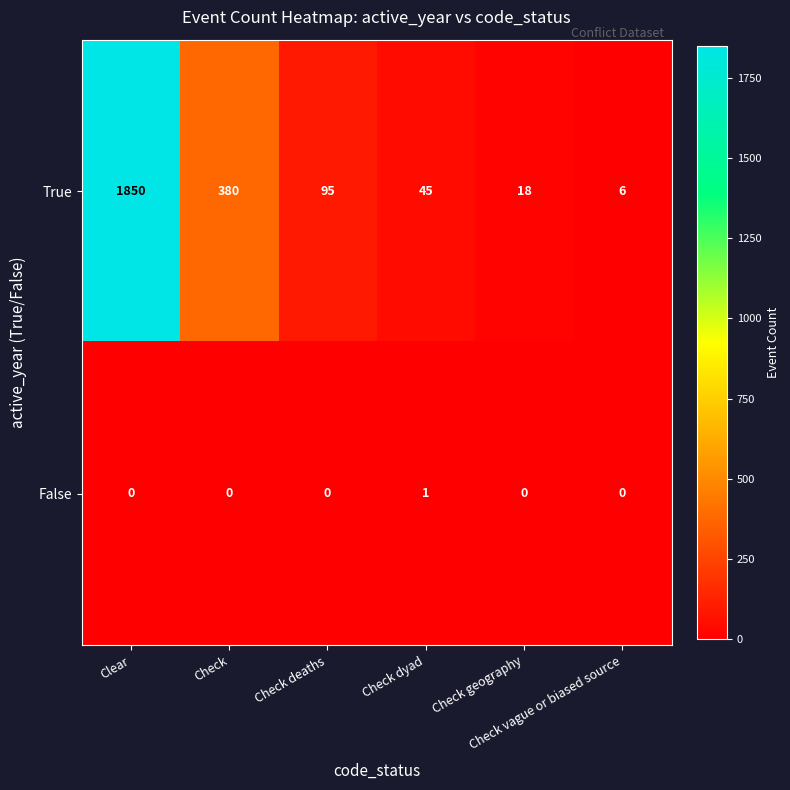

What is the highest value of the True series?

1850